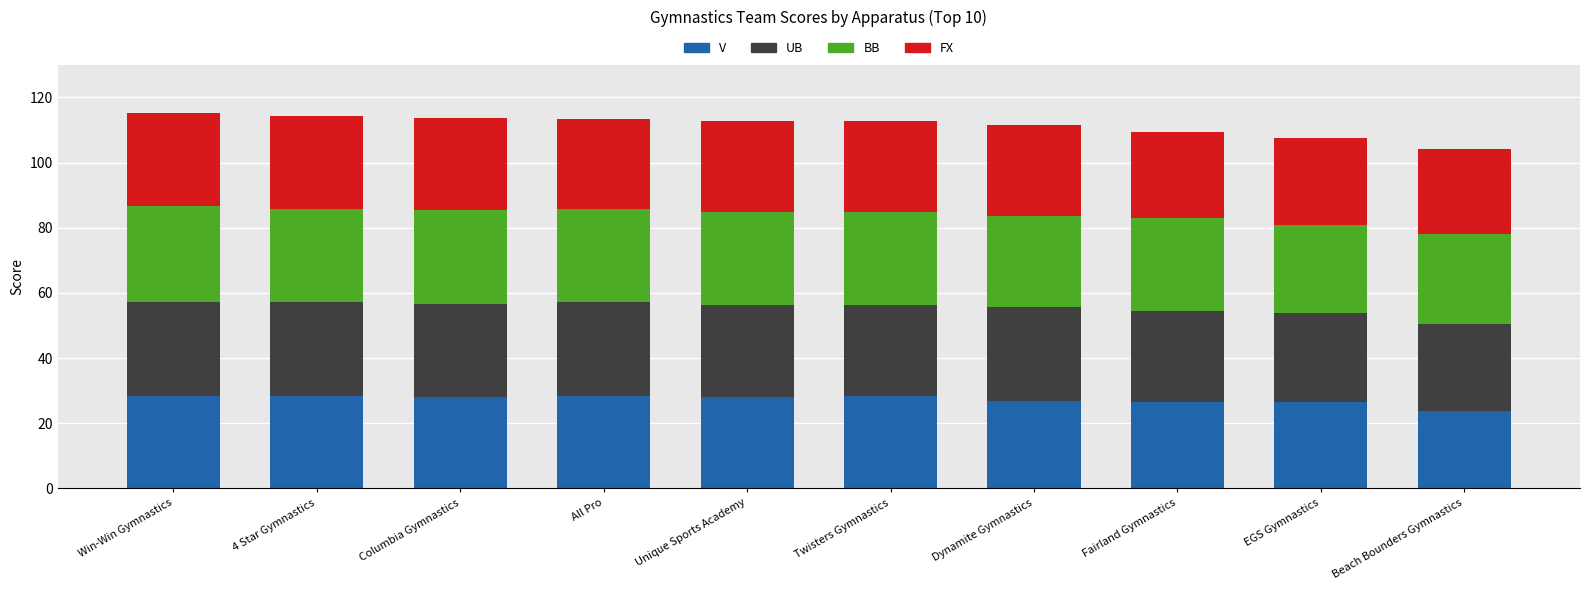

At which label does V reach its minimum?

Beach Bounders Gymnastics